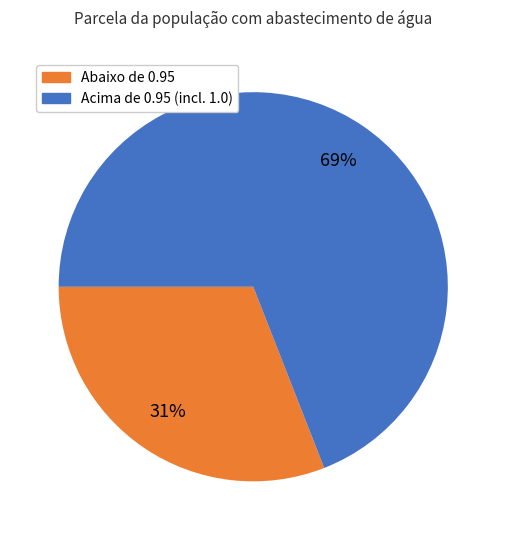

To the nearest percent, what is the difference between the largest and smallest slice percentages?

38%